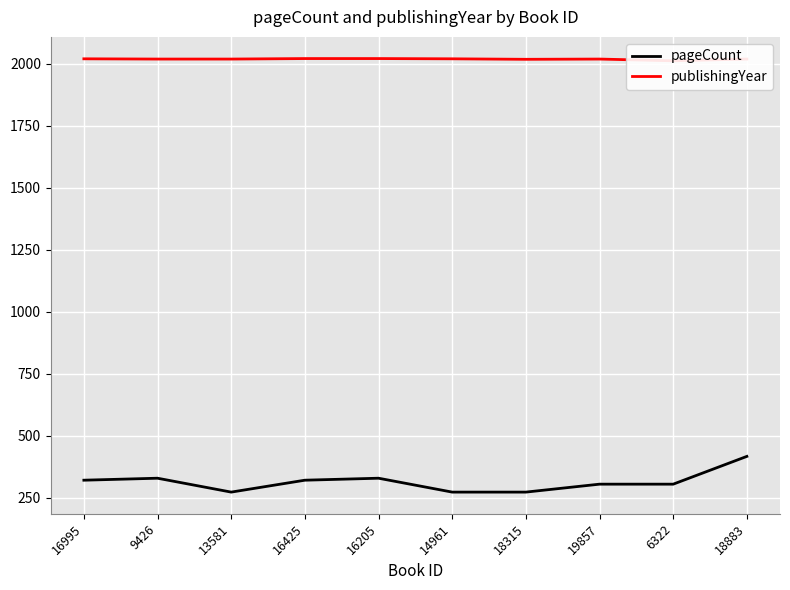

Is it true that publishingYear equals 2020 at 16205?

True